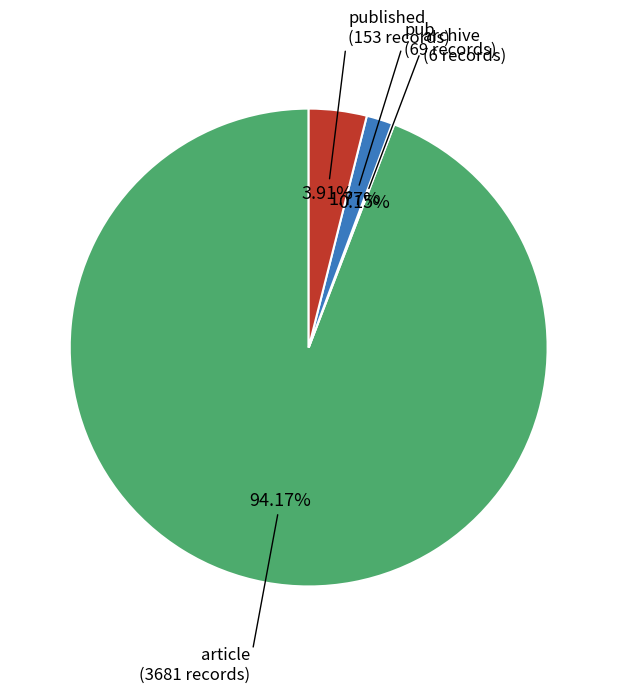

Is there any slice that represents more than half of the pie?

Yes